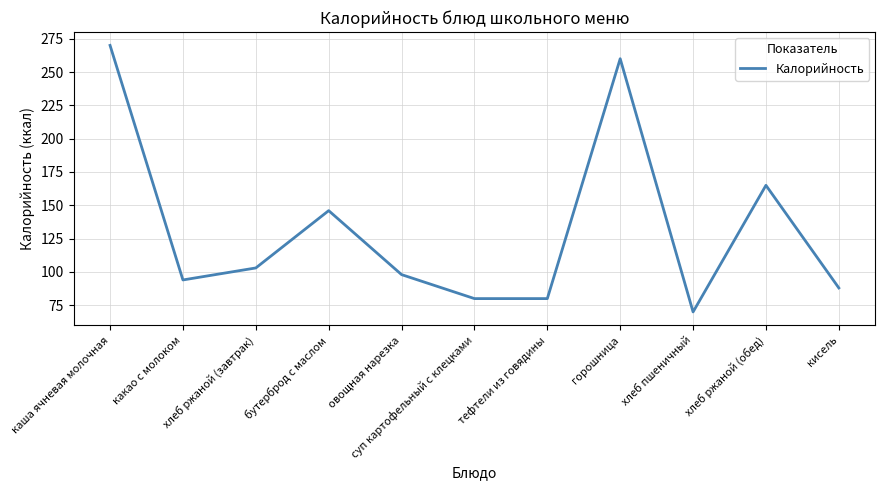

What is the smallest value displayed?

70